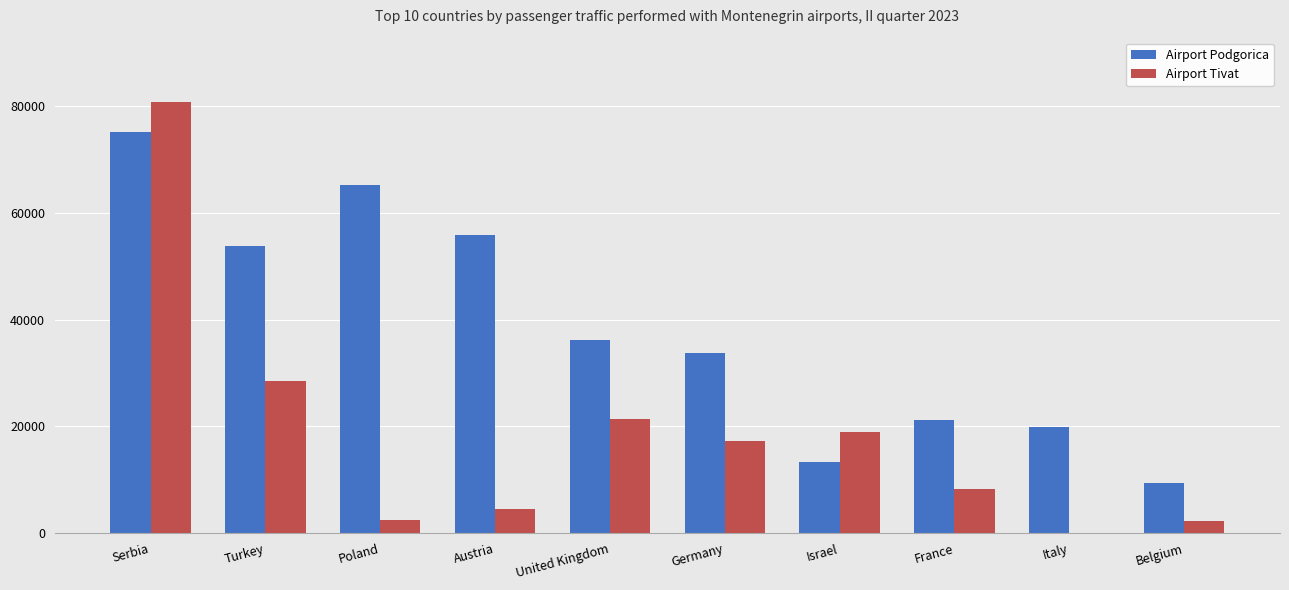

At which category is the sum across all series the highest?

Serbia